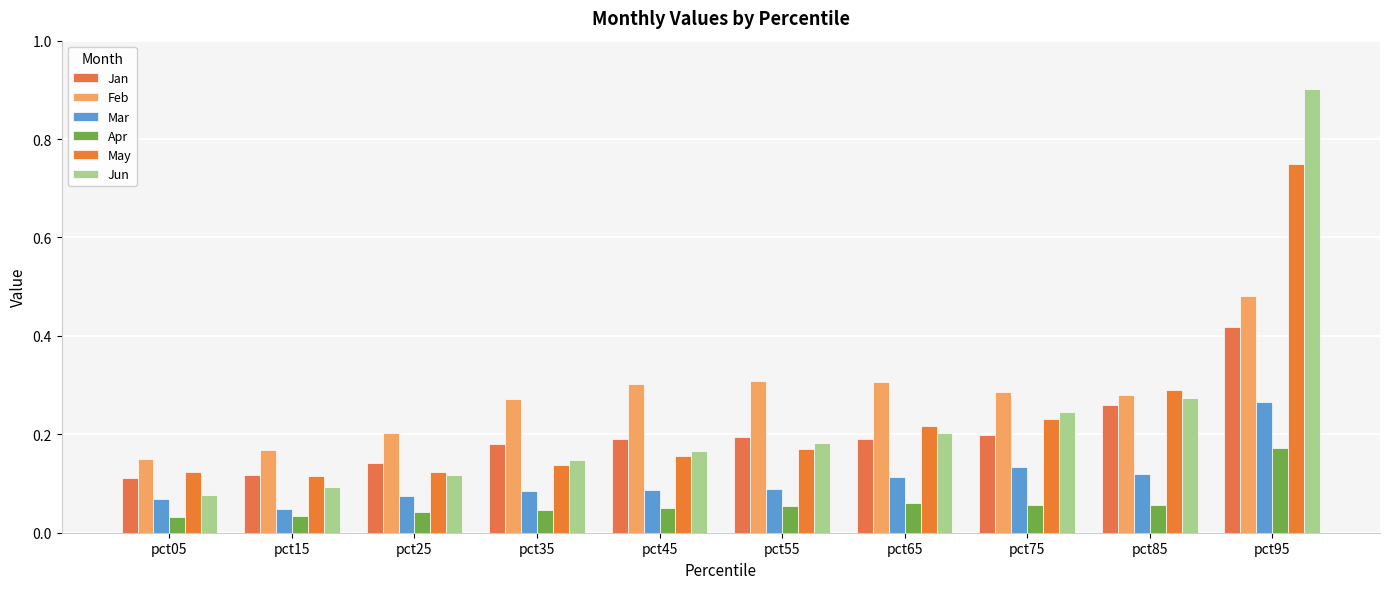

Rank the categories by Apr value from lowest to highest.

pct05, pct15, pct25, pct35, pct45, pct55, pct75, pct85, pct65, pct95